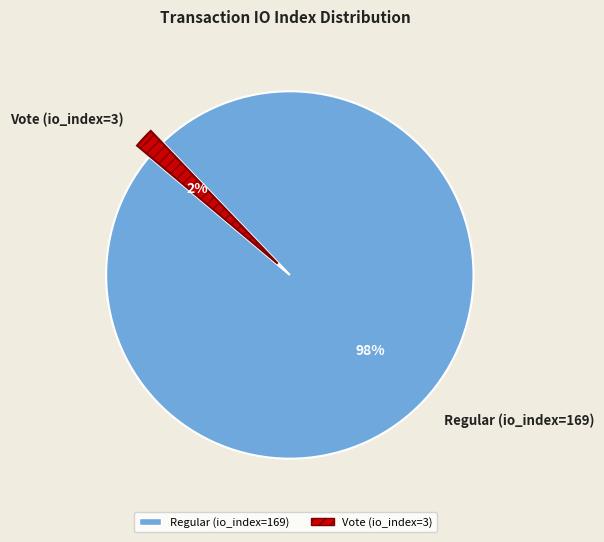

How many slices are in this pie chart?

2